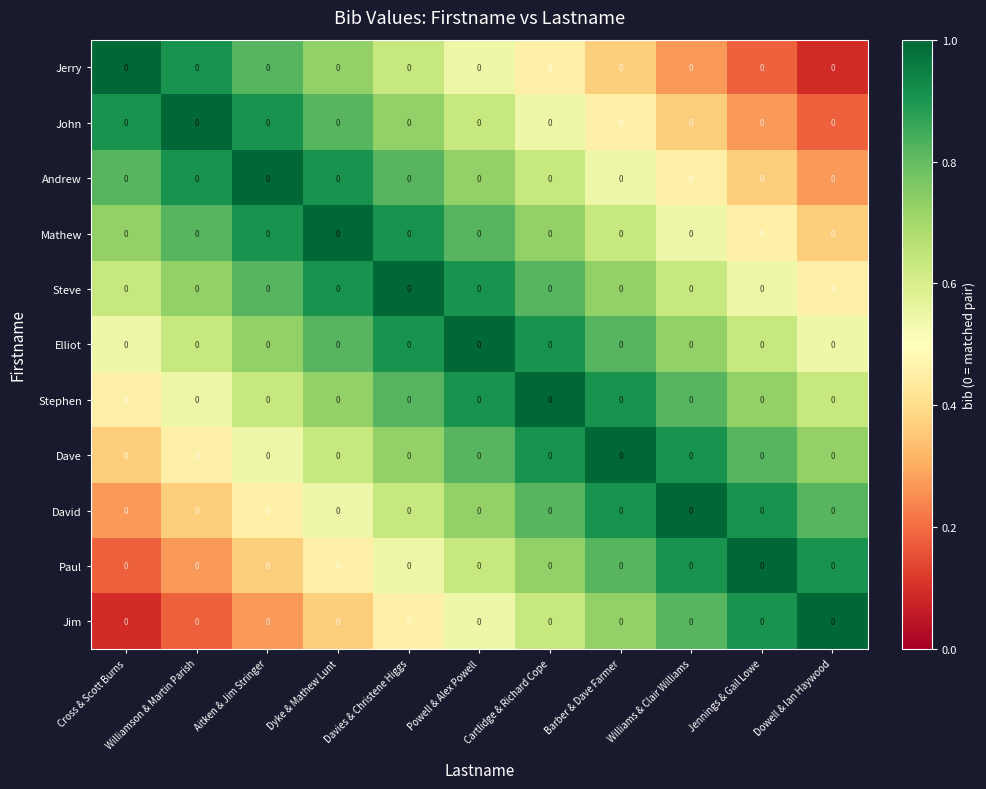

True or false: Elliot has a value of 1.5 at Dyke & Mathew Lunt.

False